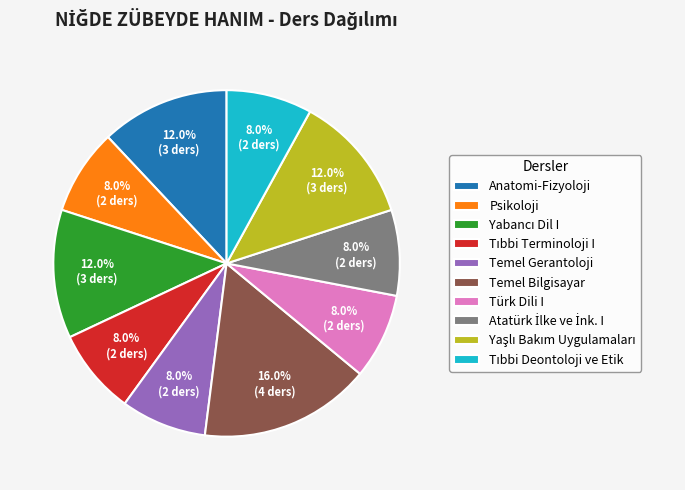

Which slice is the largest?

Temel Bilgisayar